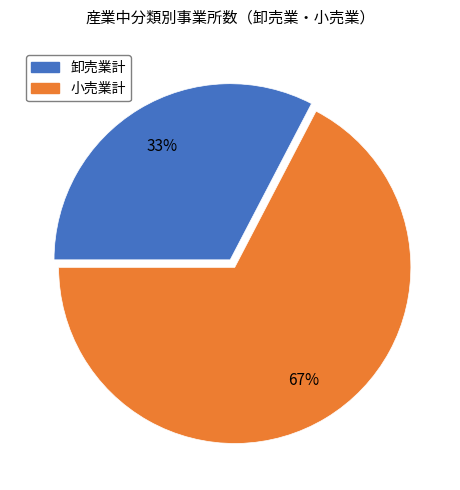

True or false: 卸売業計 accounts for 20% of the total.

False